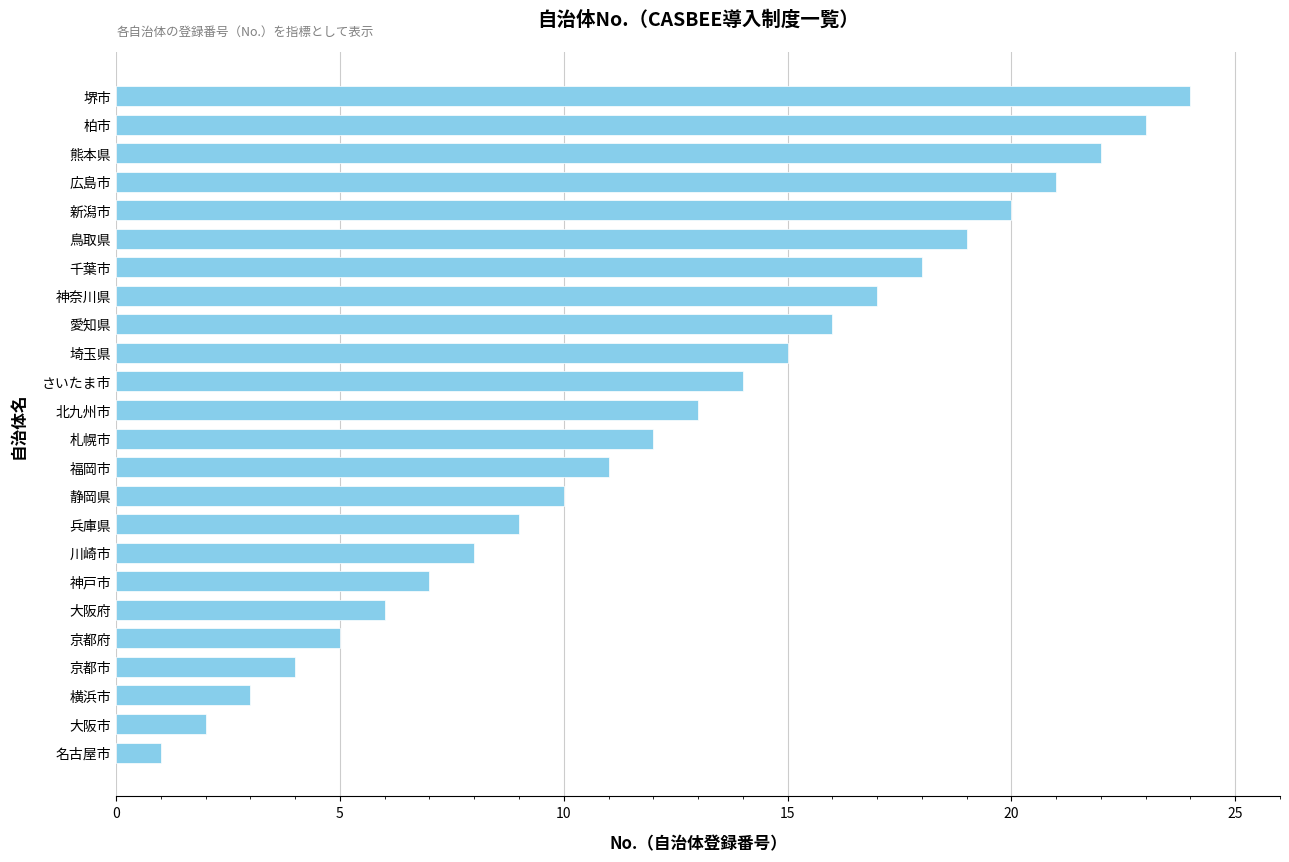

What is the difference between the values at 京都市 and 堺市?

20